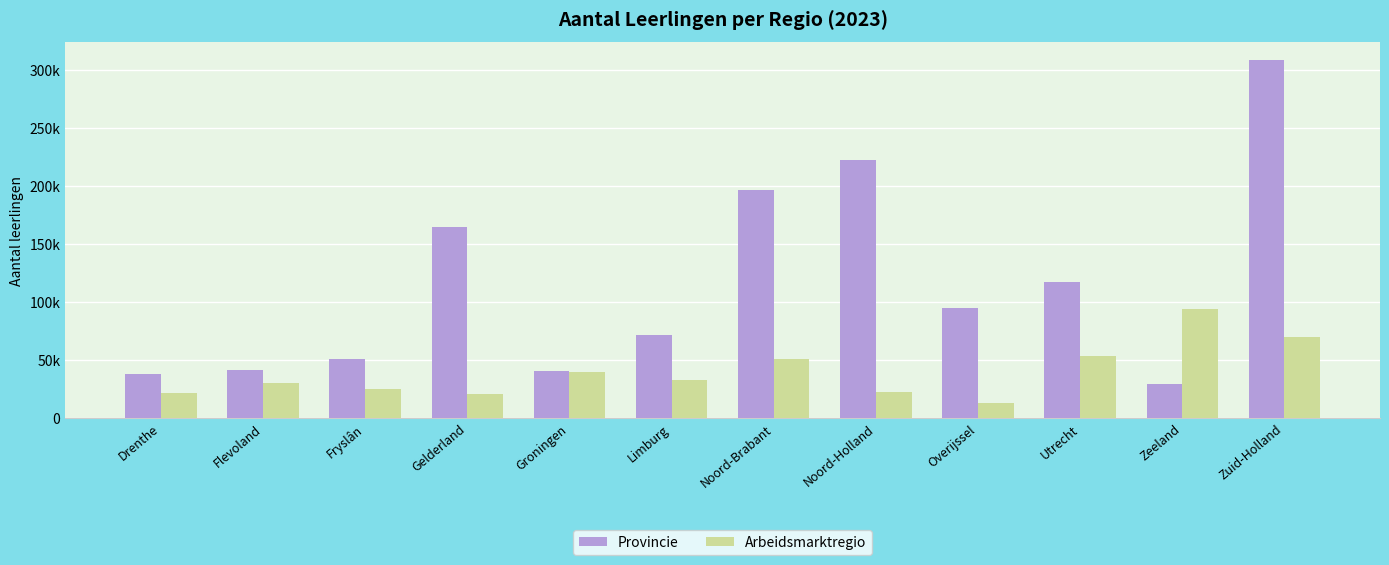

List the series in order of their peak value, lowest first.

Arbeidsmarktregio, Provincie